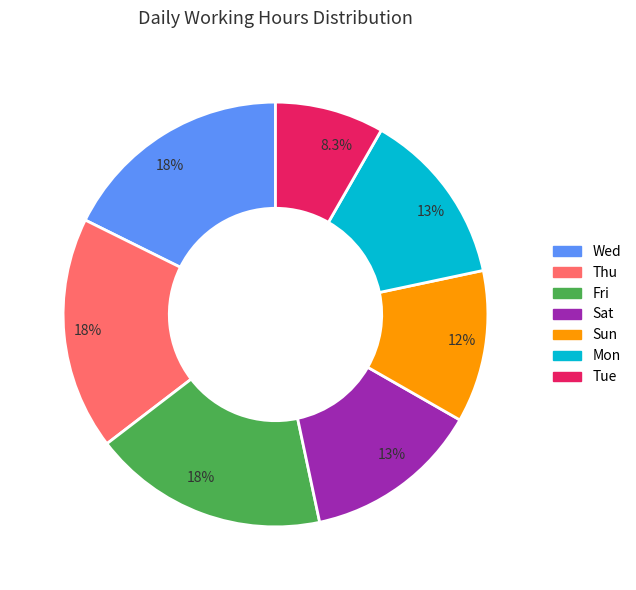

How many slices are in this pie chart?

7